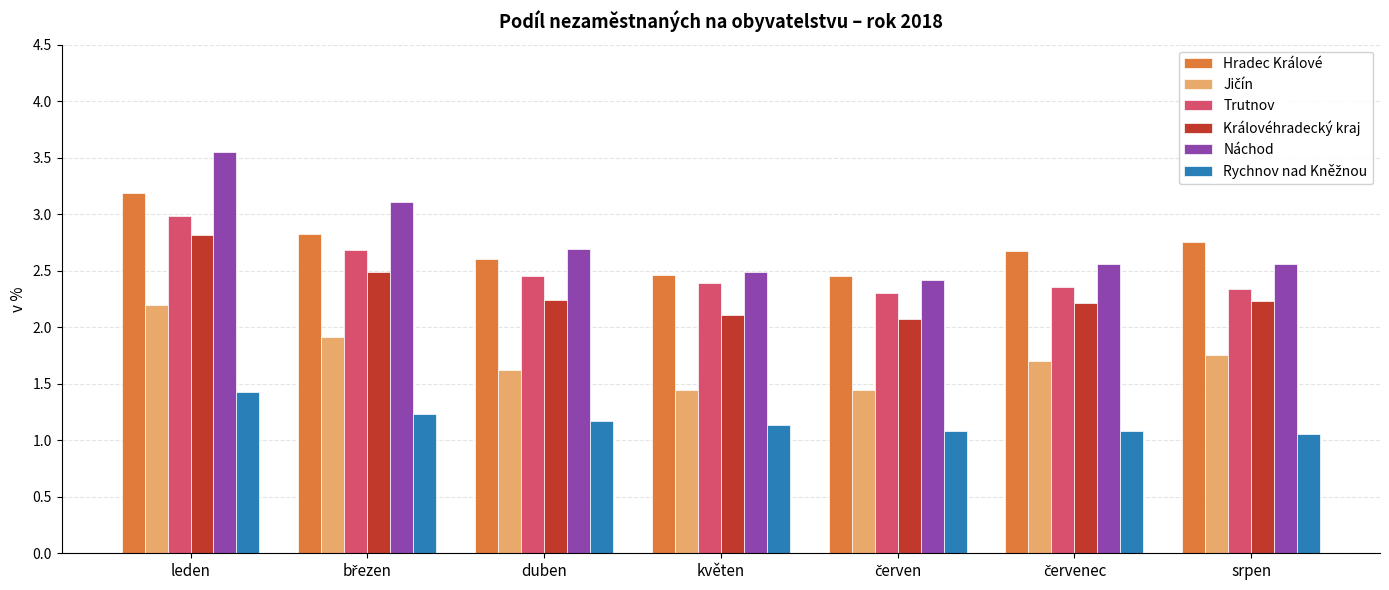

Which series has the largest total across all categories?

Náchod